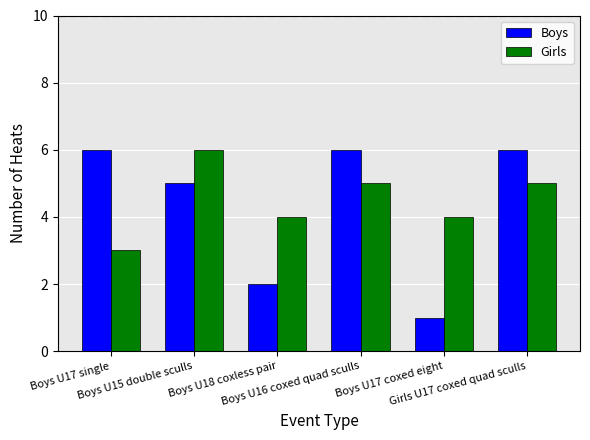

How many categories are shown in the chart?

6